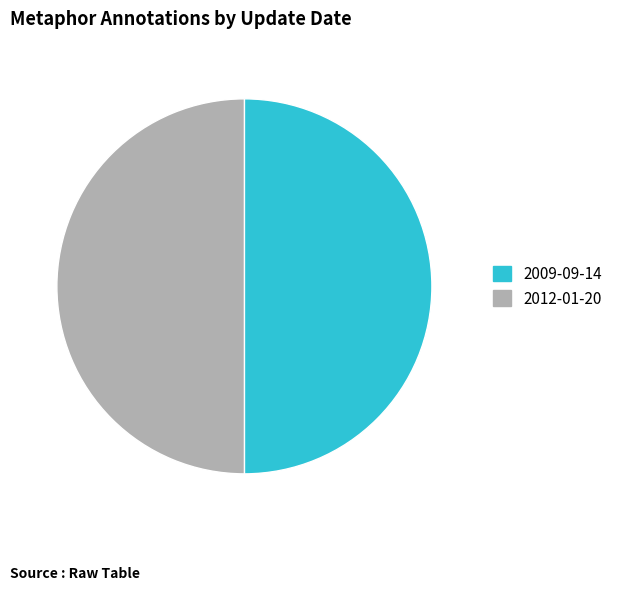

What is the ratio of the value at 2012-01-20 to the value at 2009-09-14?

1.0